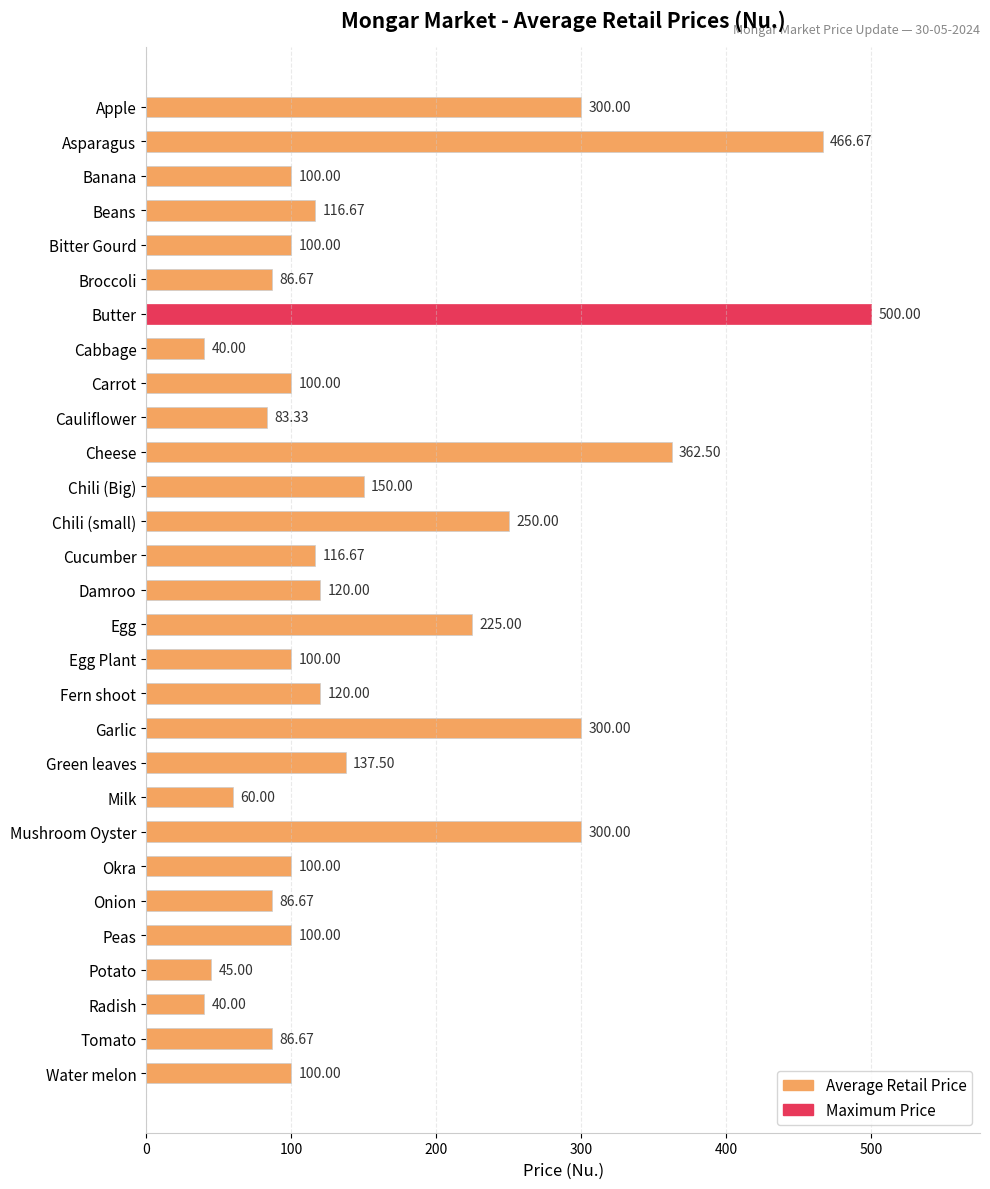

What is the average value?

161.8